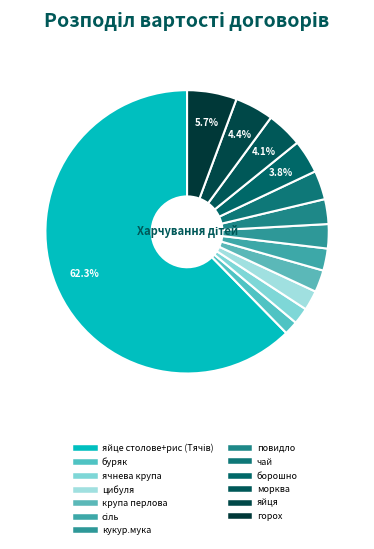

True or false: чай accounts for 1% of the total.

False